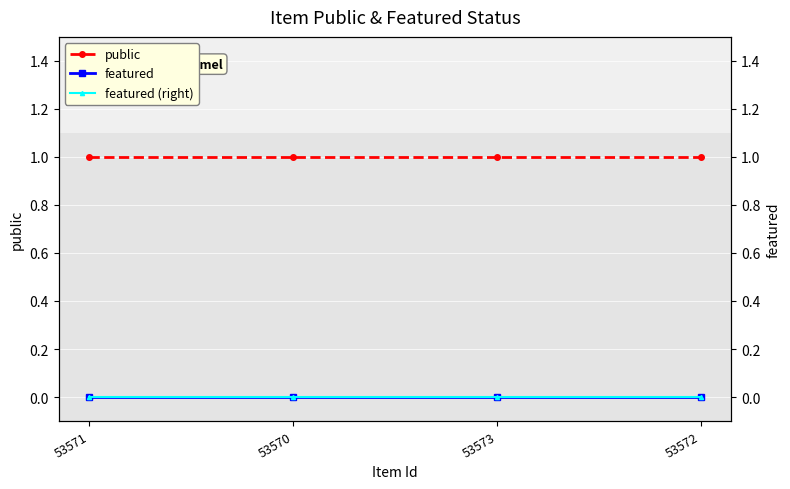

At how many categories does at least one series exceed 0?

4